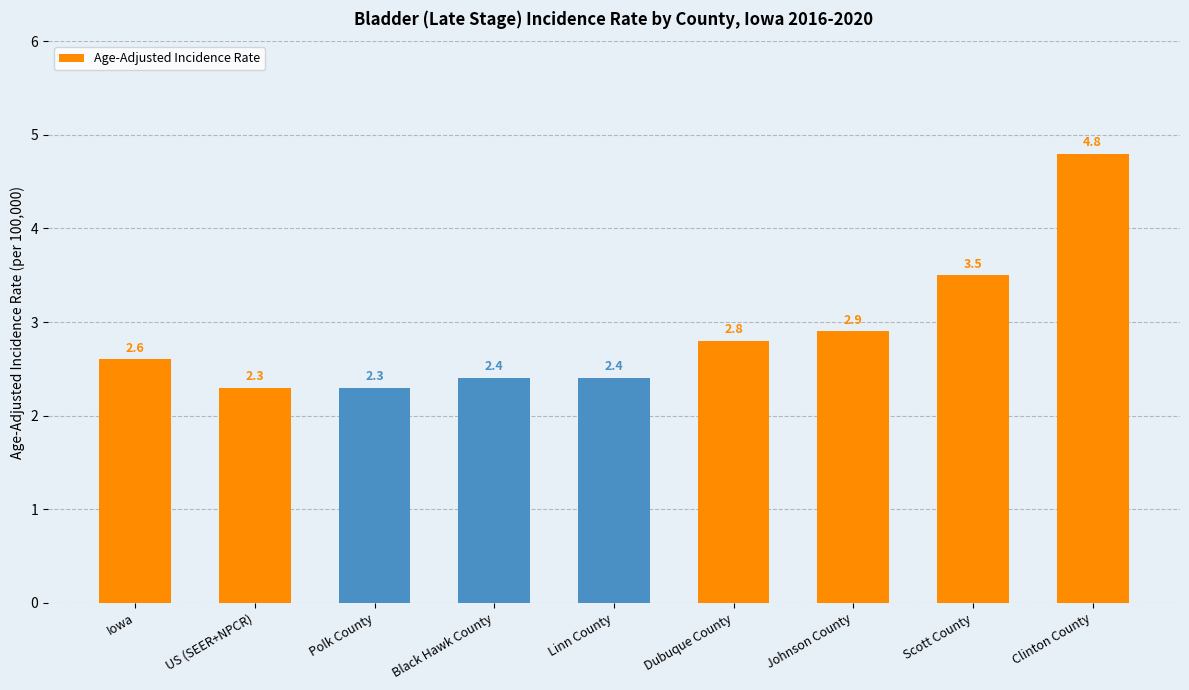

Reading right to left, list all the values displayed in this chart.

Clinton County=4.8	Scott County=3.5	Johnson County=2.9	Dubuque County=2.8	Linn County=2.4	Black Hawk County=2.4	Polk County=2.3	US (SEER+NPCR)=2.3	Iowa=2.6